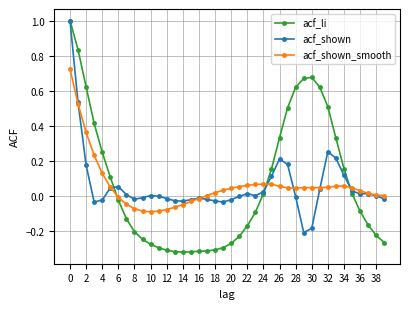

What is the highest value of the acf_shown series?

1.0